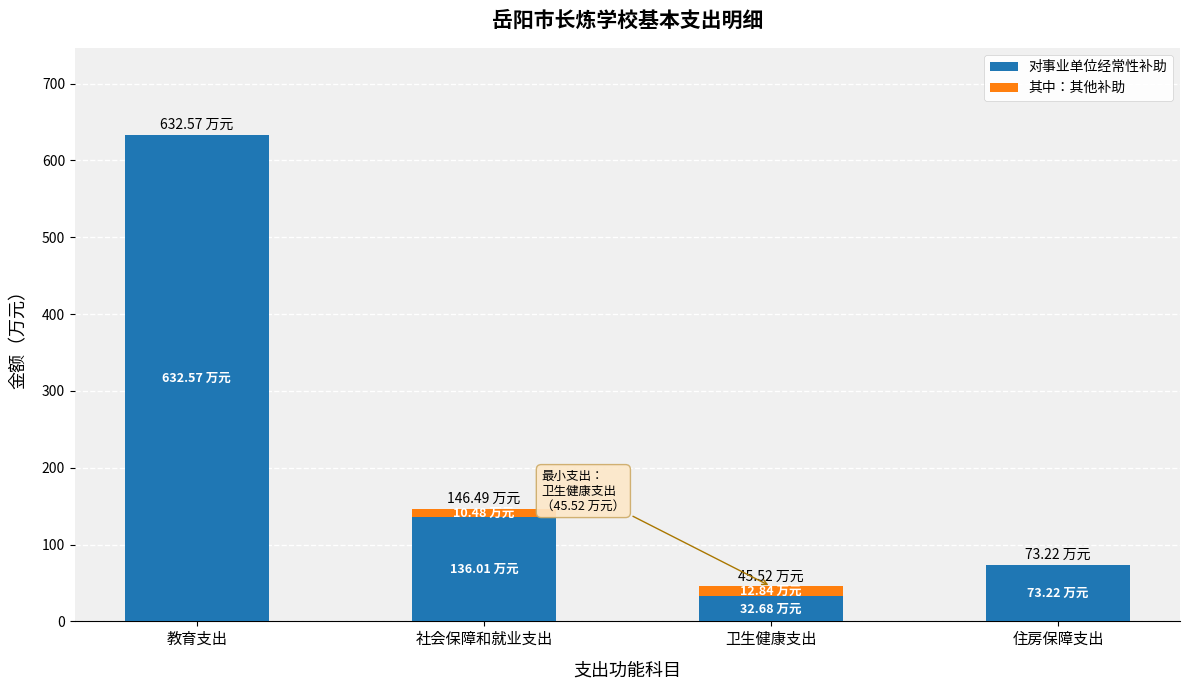

At which label is 对事业单位经常性补助 closest to 332?

社会保障和就业支出